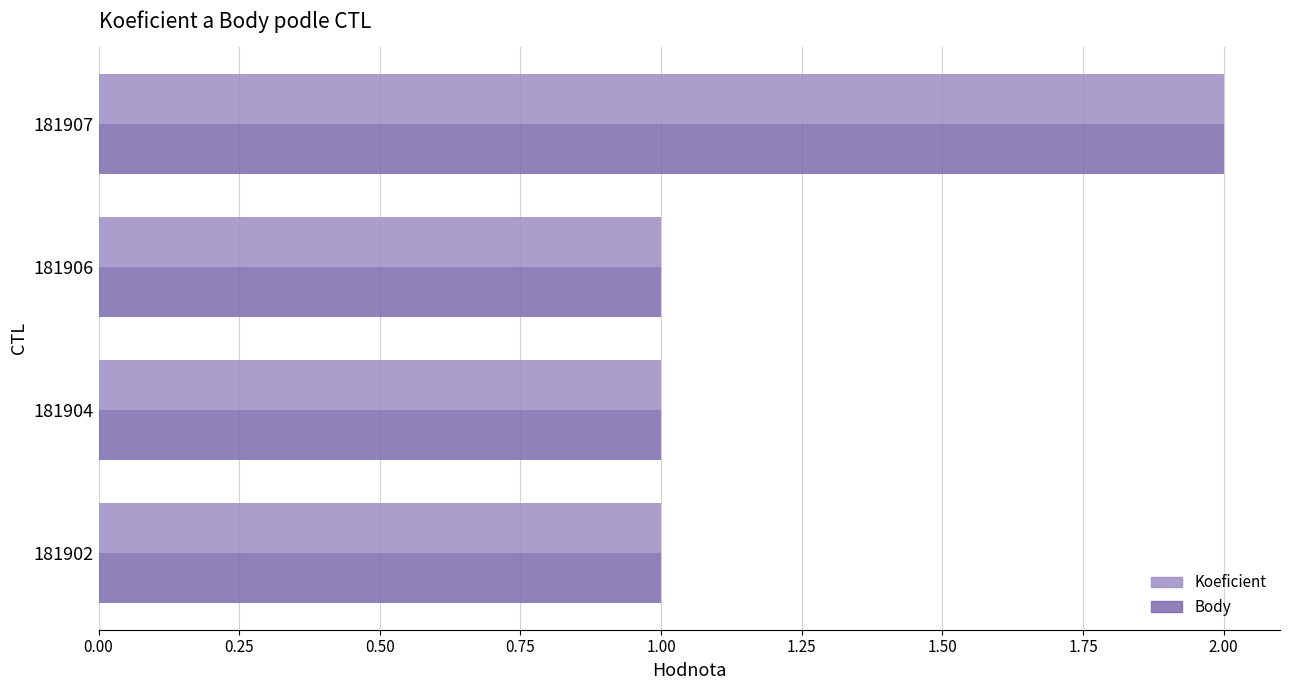

How many Body values are between 1 and 2?

4